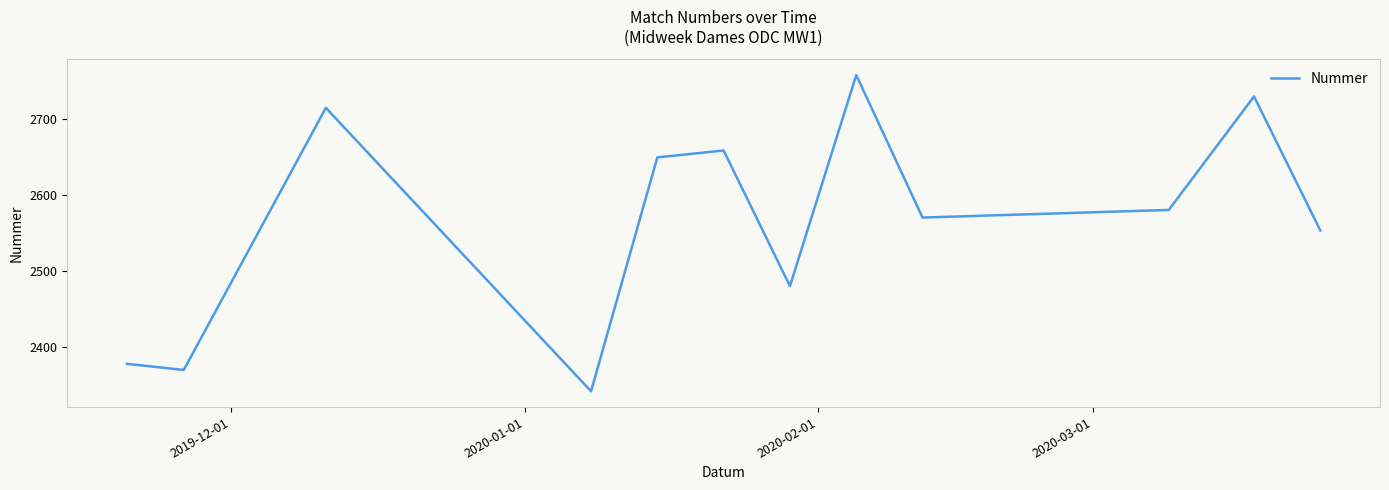

What is the greatest value displayed?

2757